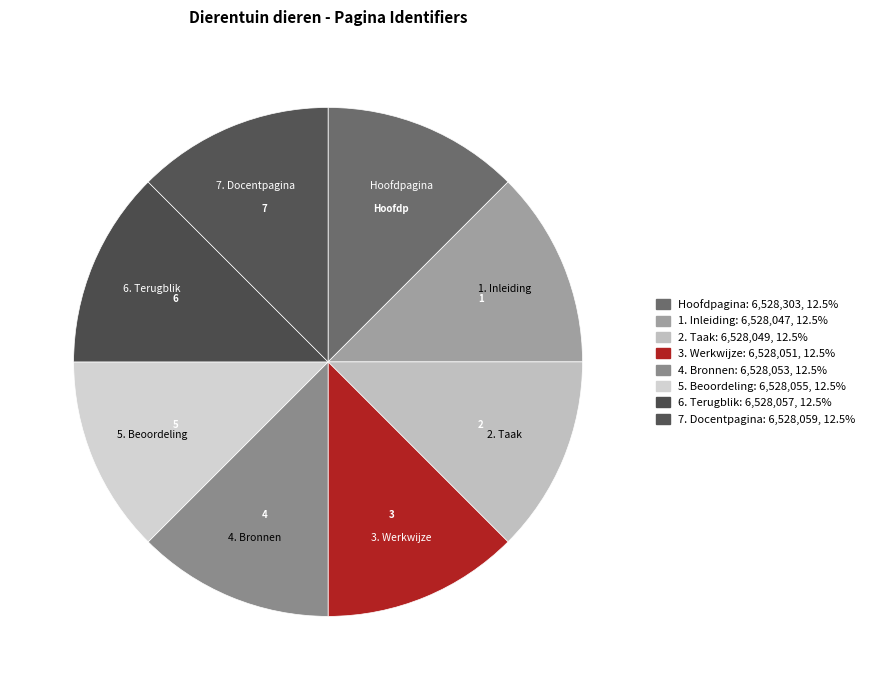

The 3. Werkwijze slice represents 23% of the pie. True or false?

False